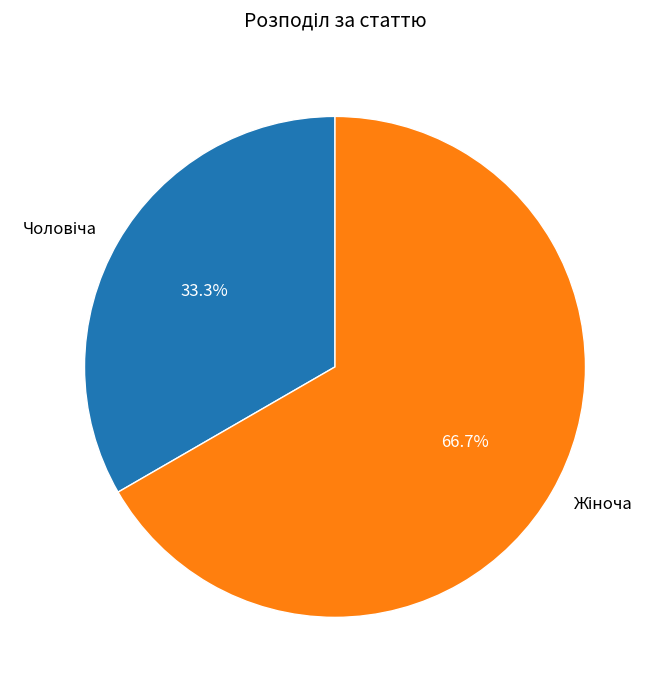

Is there any slice that represents more than half of the pie?

Yes